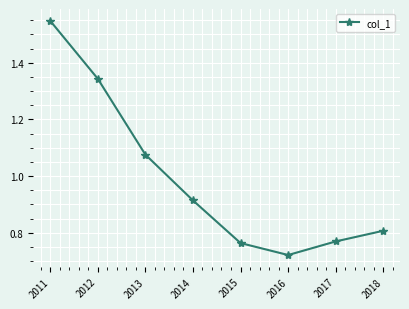

True or false: the data shows 0.2 at 2017.

False